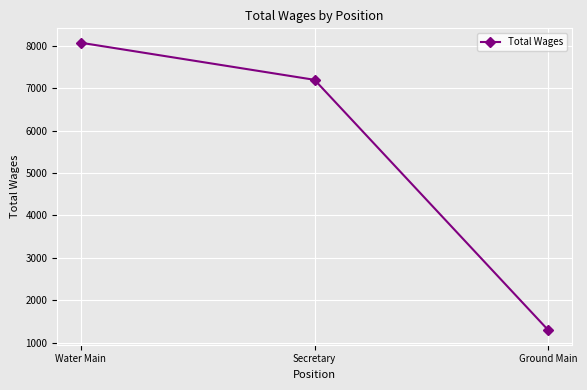

Reading right to left, list all the values displayed in this chart.

1287	7200	8076